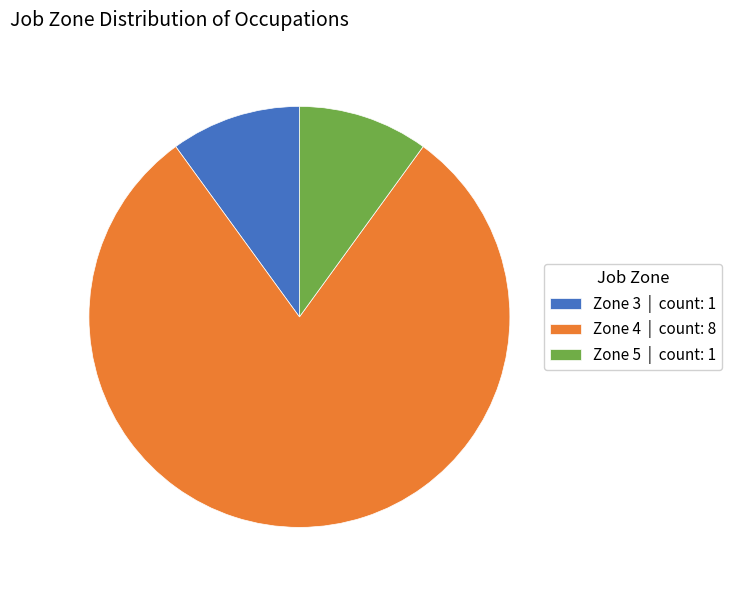

Approximately how many times larger is the value at Zone 3 | count: 1 compared to Zone 5 | count: 1?

1.0